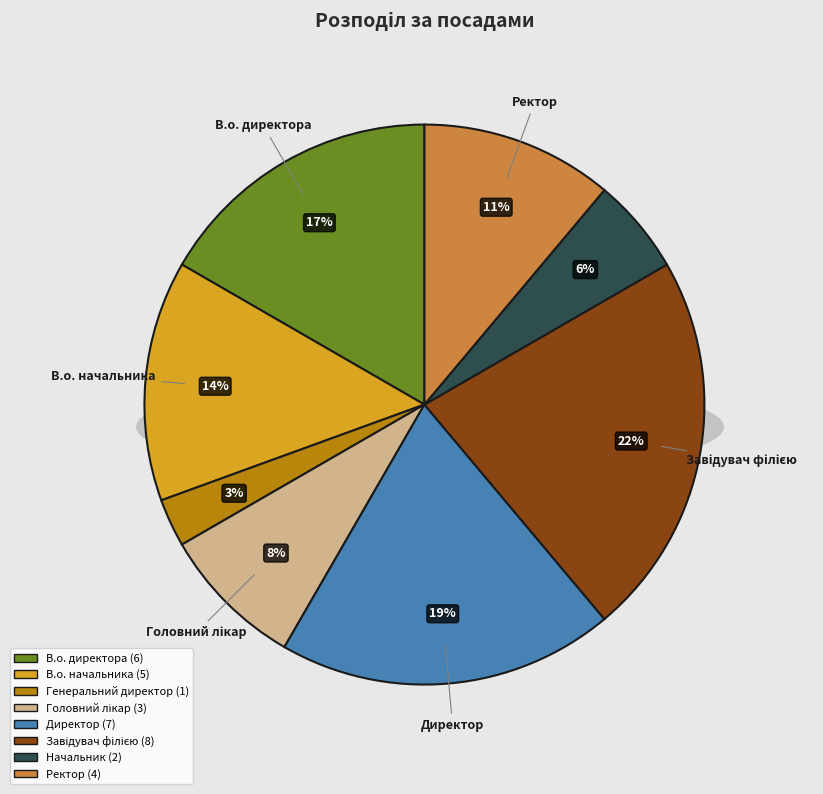

To the nearest percent, what portion does Ректор represent?

11%